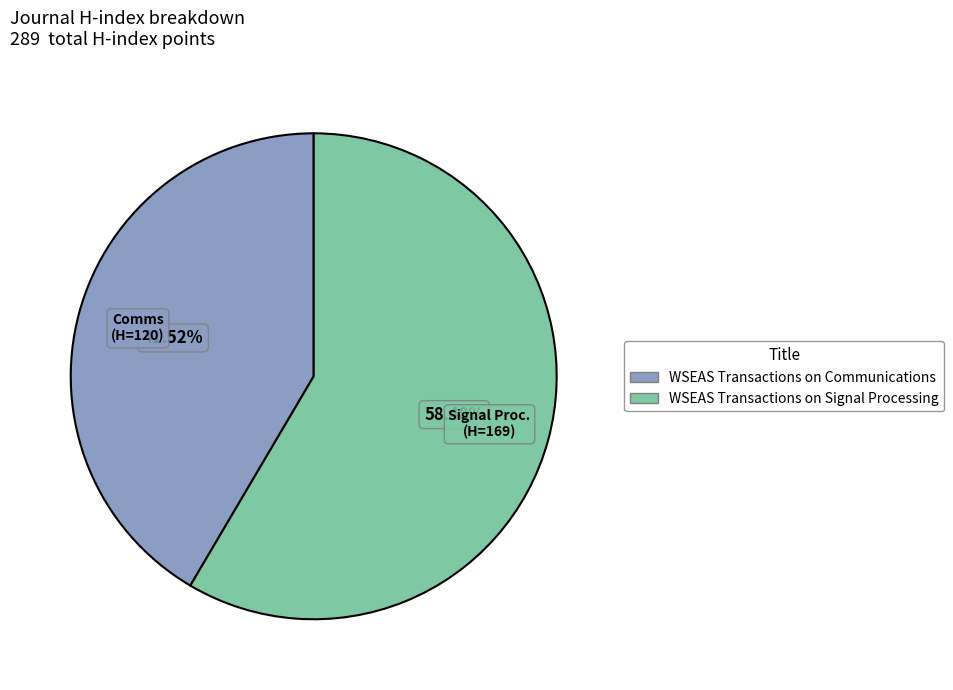

What is the majority slice?

WSEAS Transactions on Signal Processing